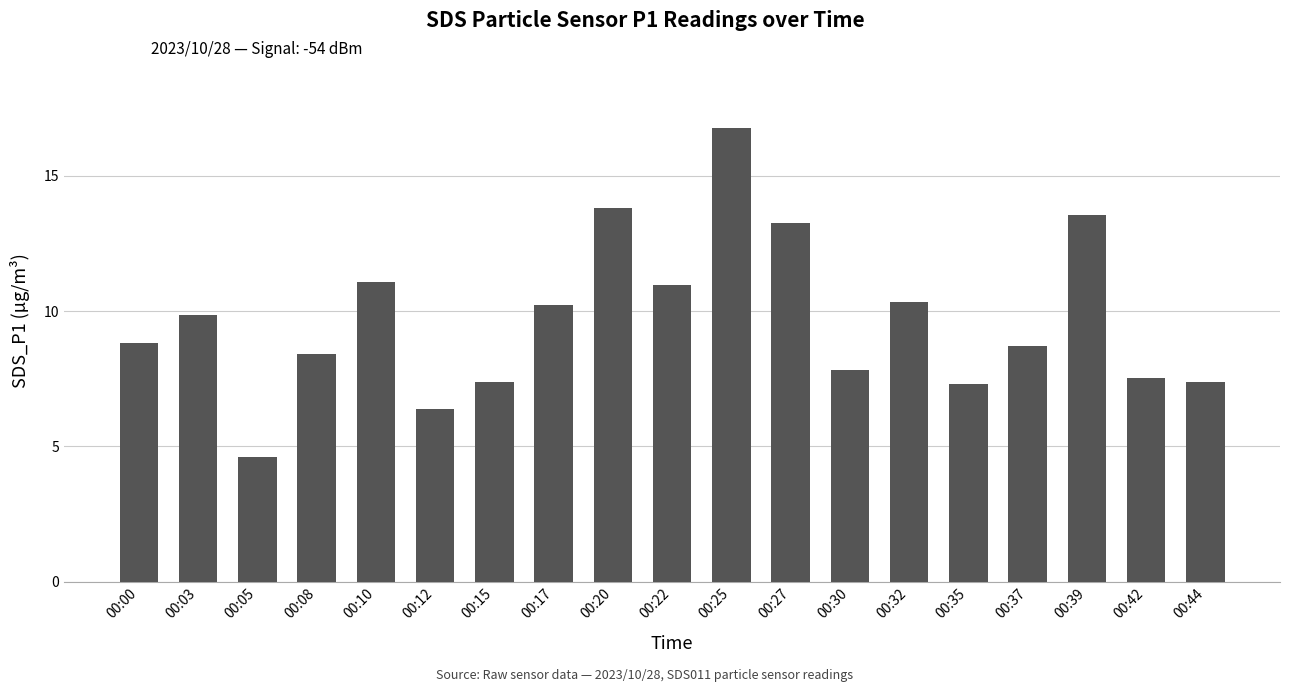

Which label corresponds to the largest value in the chart?

00:25